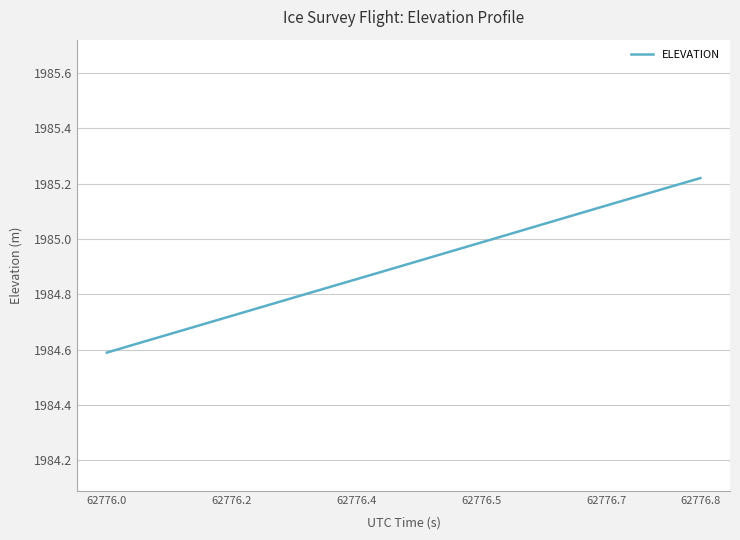

What is the difference between the maximum and minimum values?

0.6